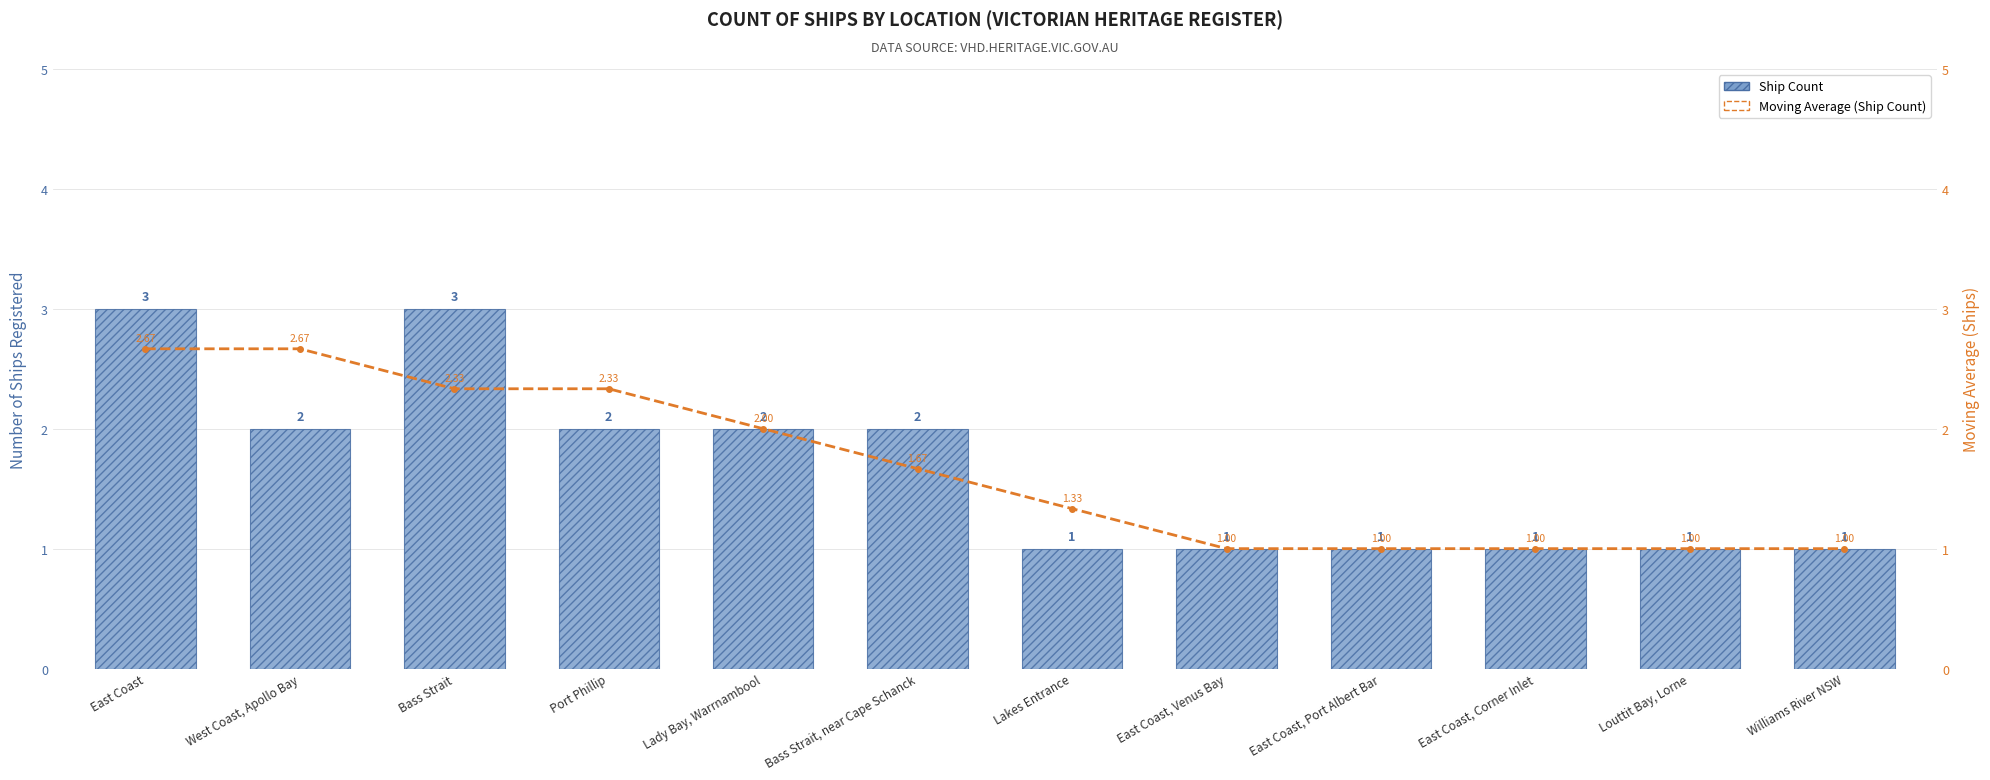

The value of Ship Count at East Coast, Corner Inlet is 1.0. True or false?

True